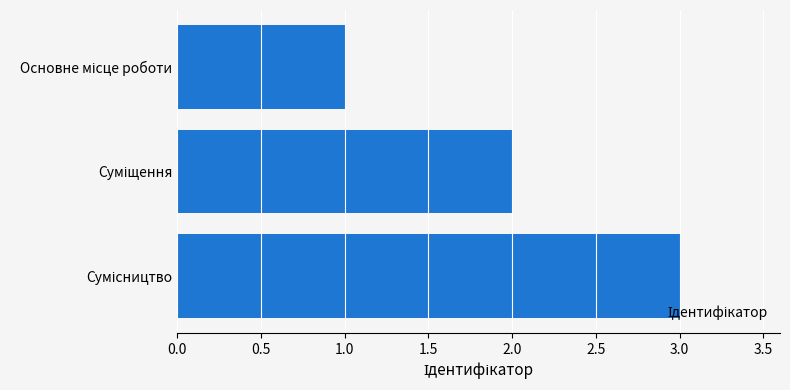

What is the average value?

2